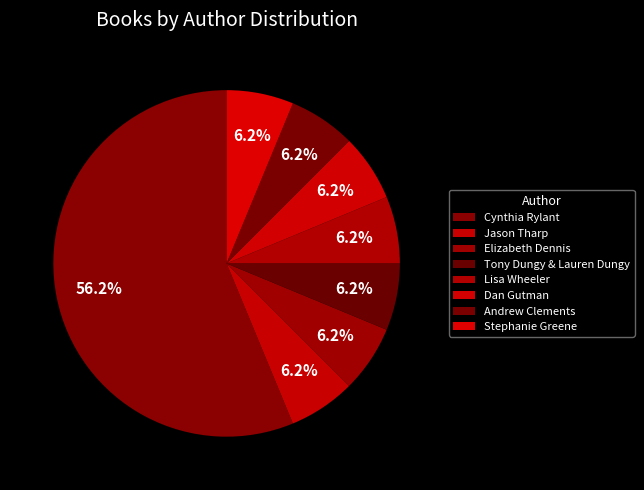

Which category has the biggest portion of the pie?

Cynthia Rylant